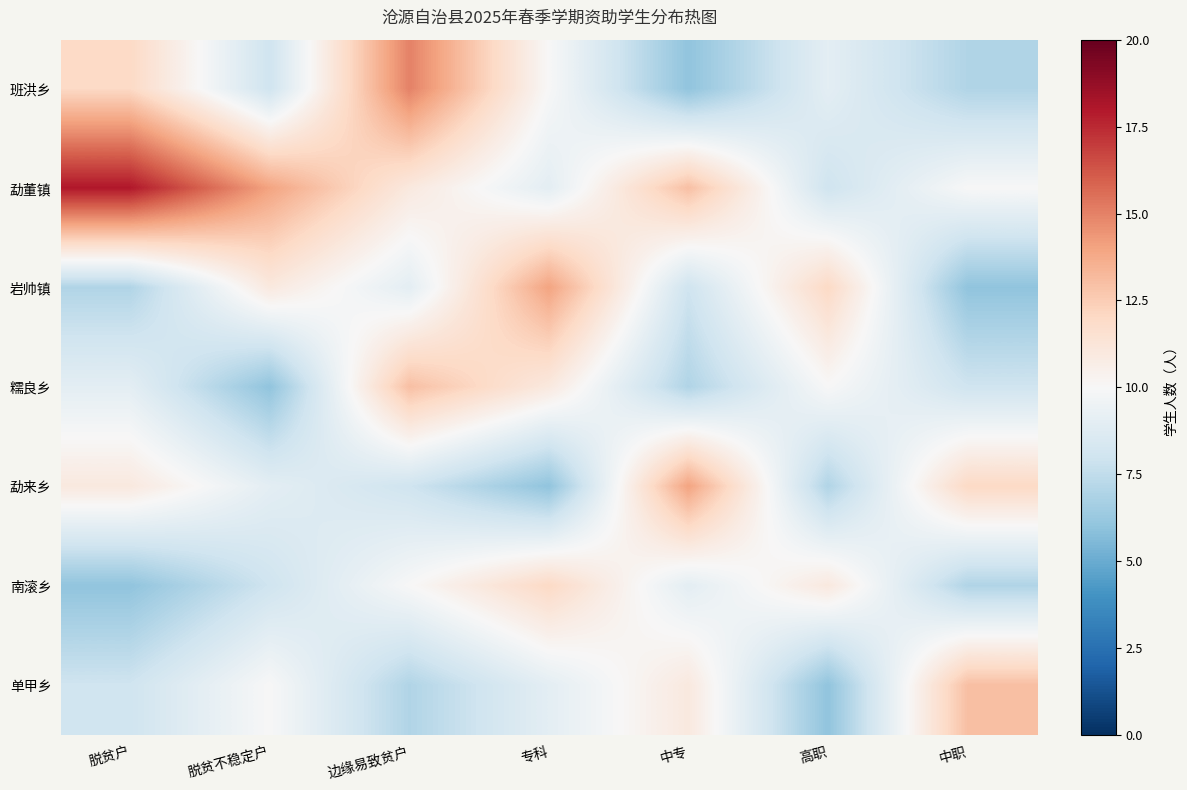

Which series has the largest total across all categories?

勐董镇